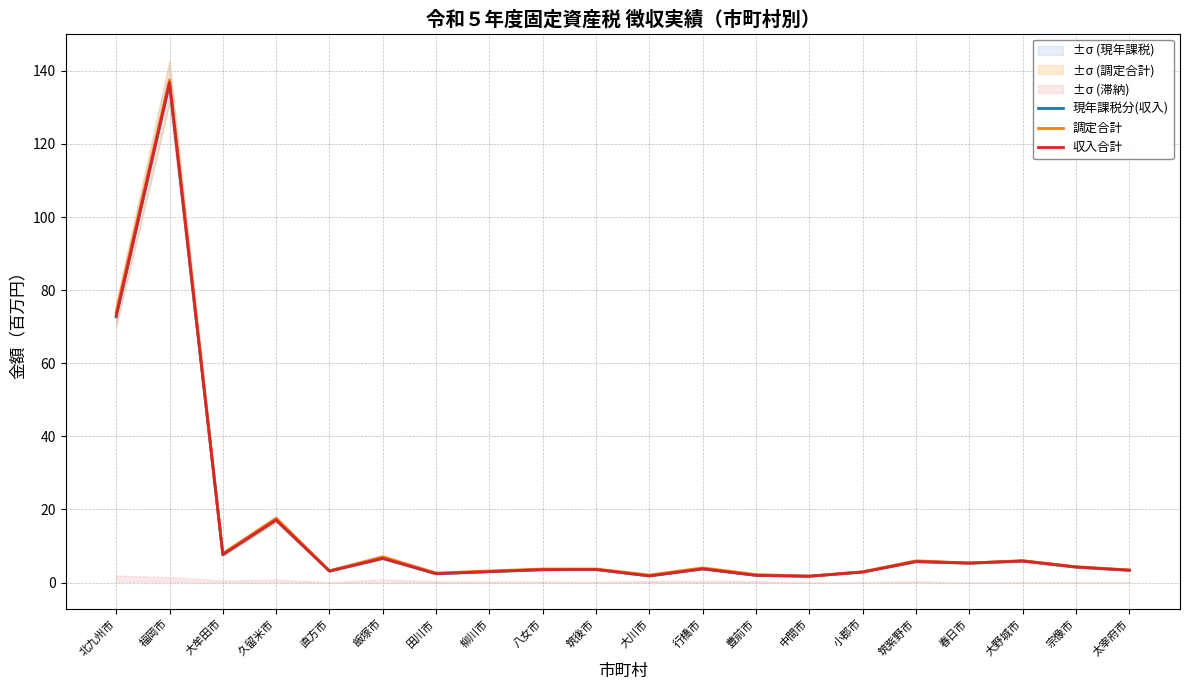

True or false: 現年課税分(収入) and 調定合計 intersect in this chart.

False